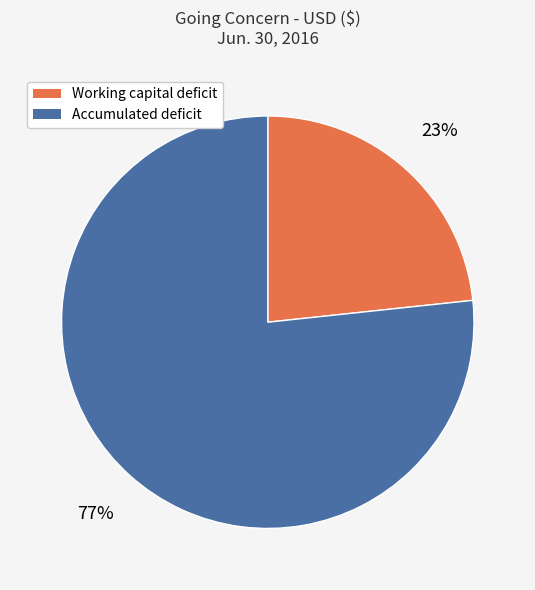

To the nearest percent, what is the average slice percentage?

50%